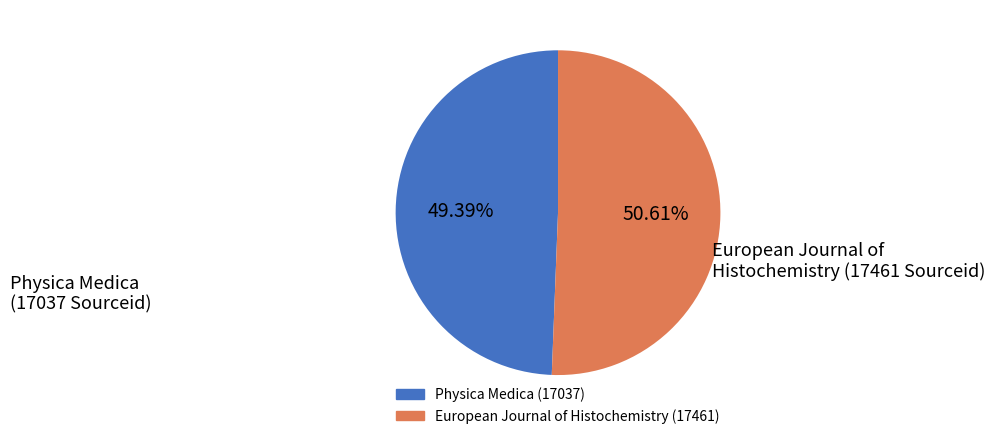

Is it true that Physica Medica (17037) is 64% of the pie?

False